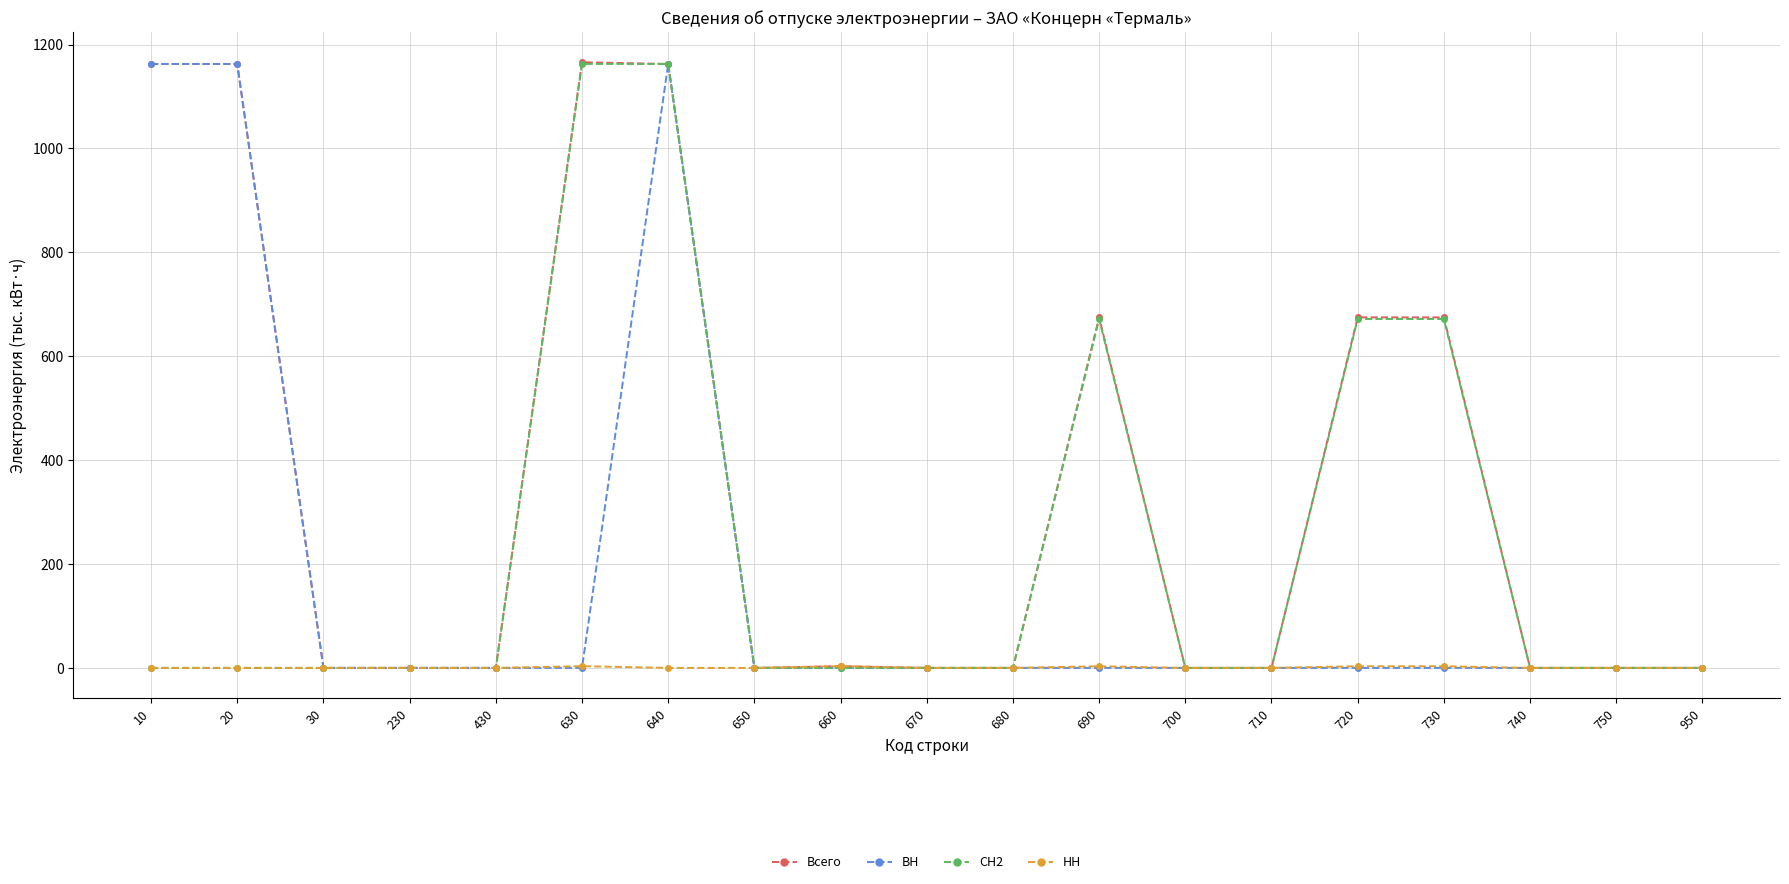

What is the value of the Всего point at the 16th from the left?

674.8